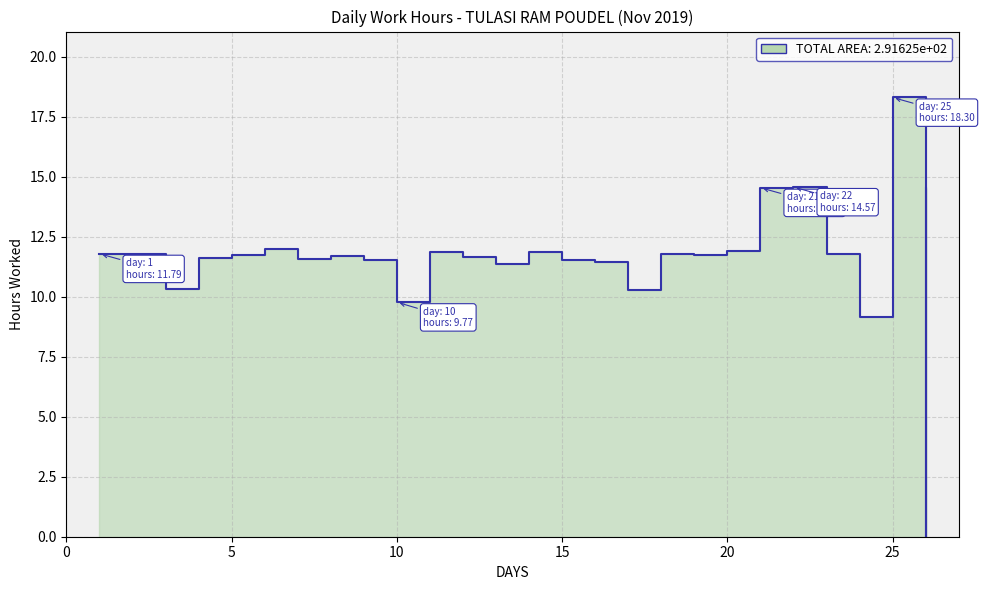

True or false: the data shows 6.3 at 16.

False